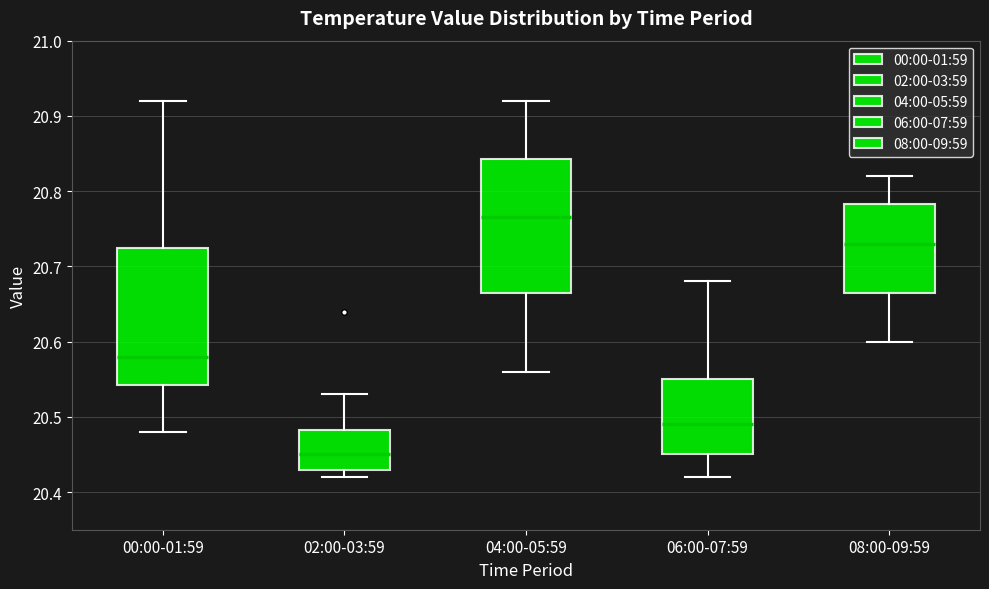

Which box's median line is the highest?

04:00-05:59